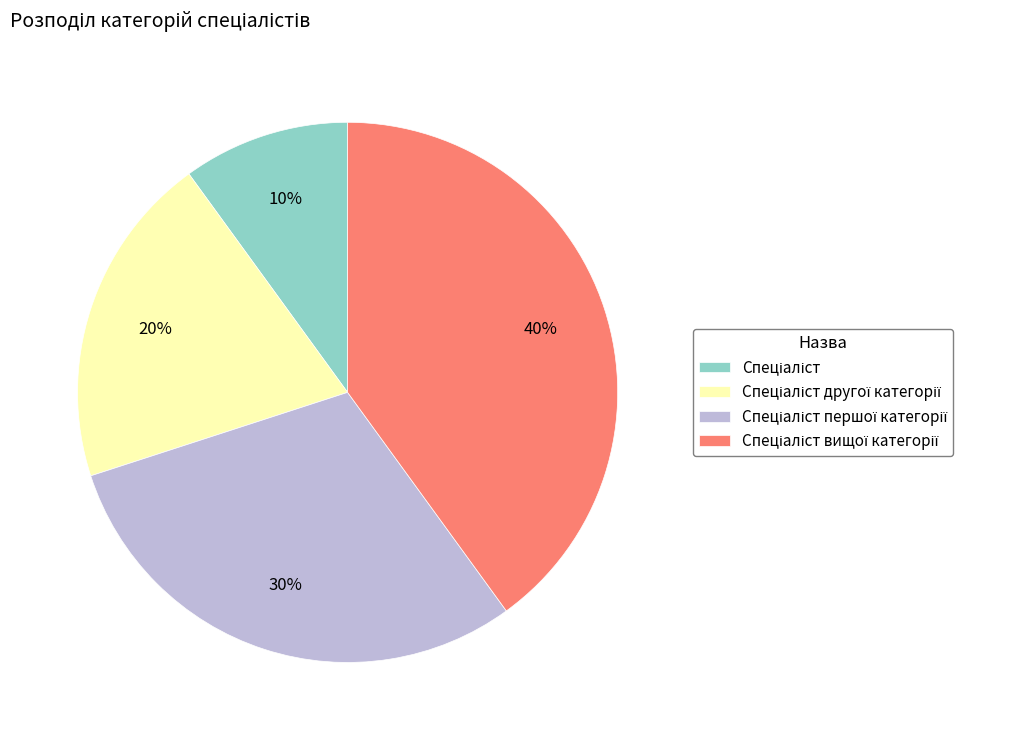

Is there a majority slice in this chart?

No